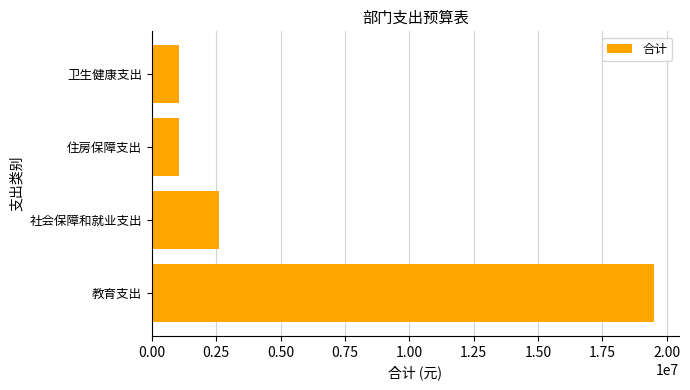

What is the difference between the values at 社会保障和就业支出 and 卫生健康支出?

1586046.1